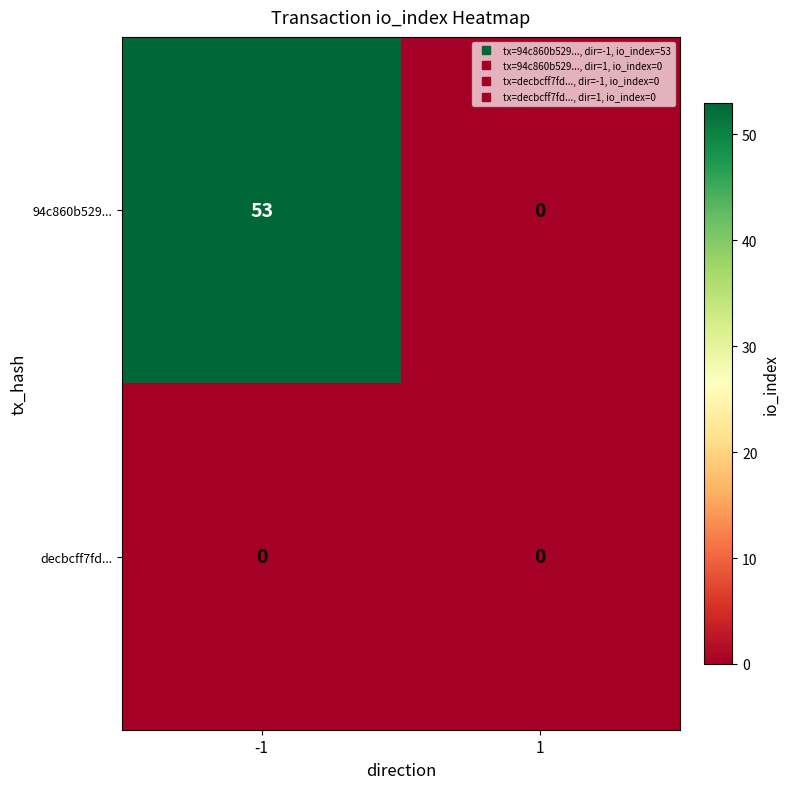

How many values in 94c860b529... are above zero?

1